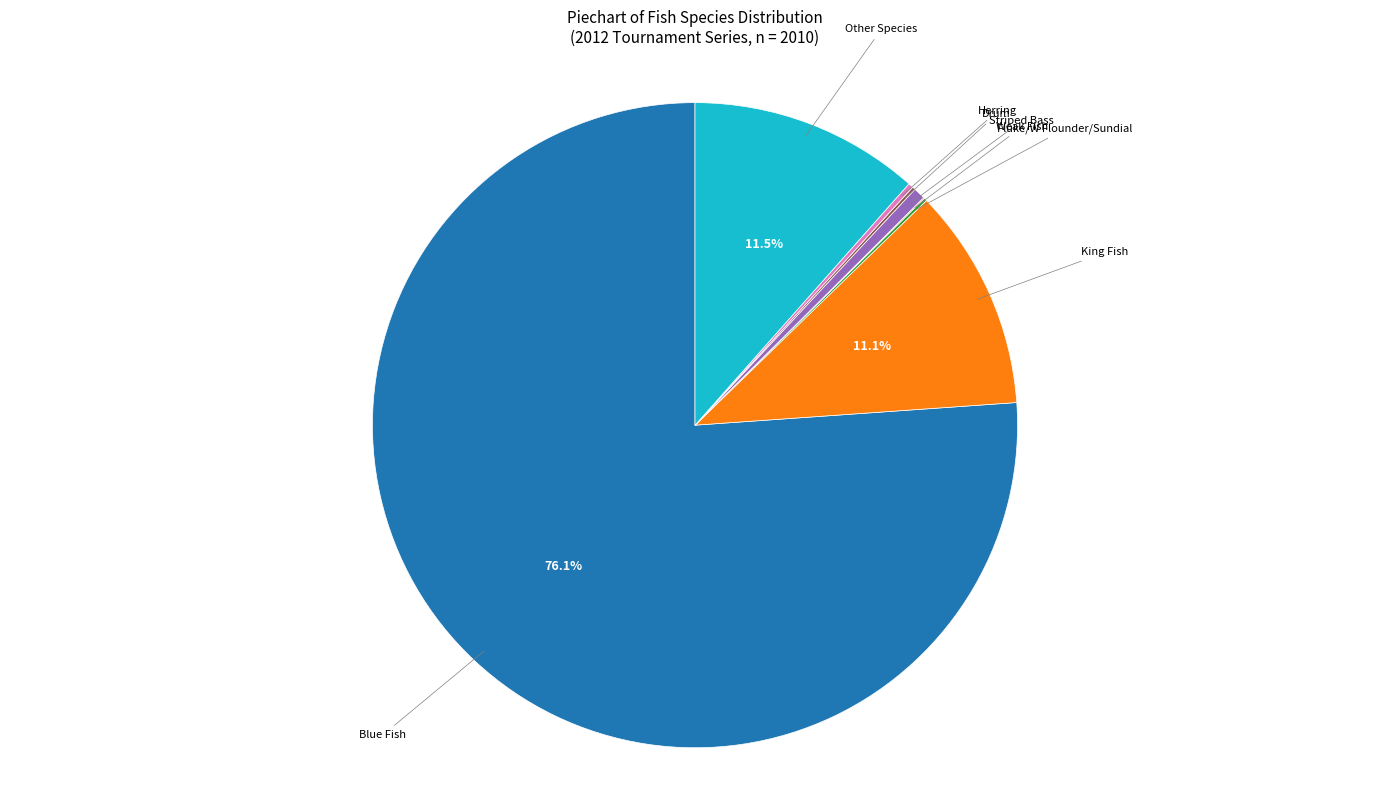

Approximately how many times larger is the value at Blue Fish compared to Other Species?

6.6